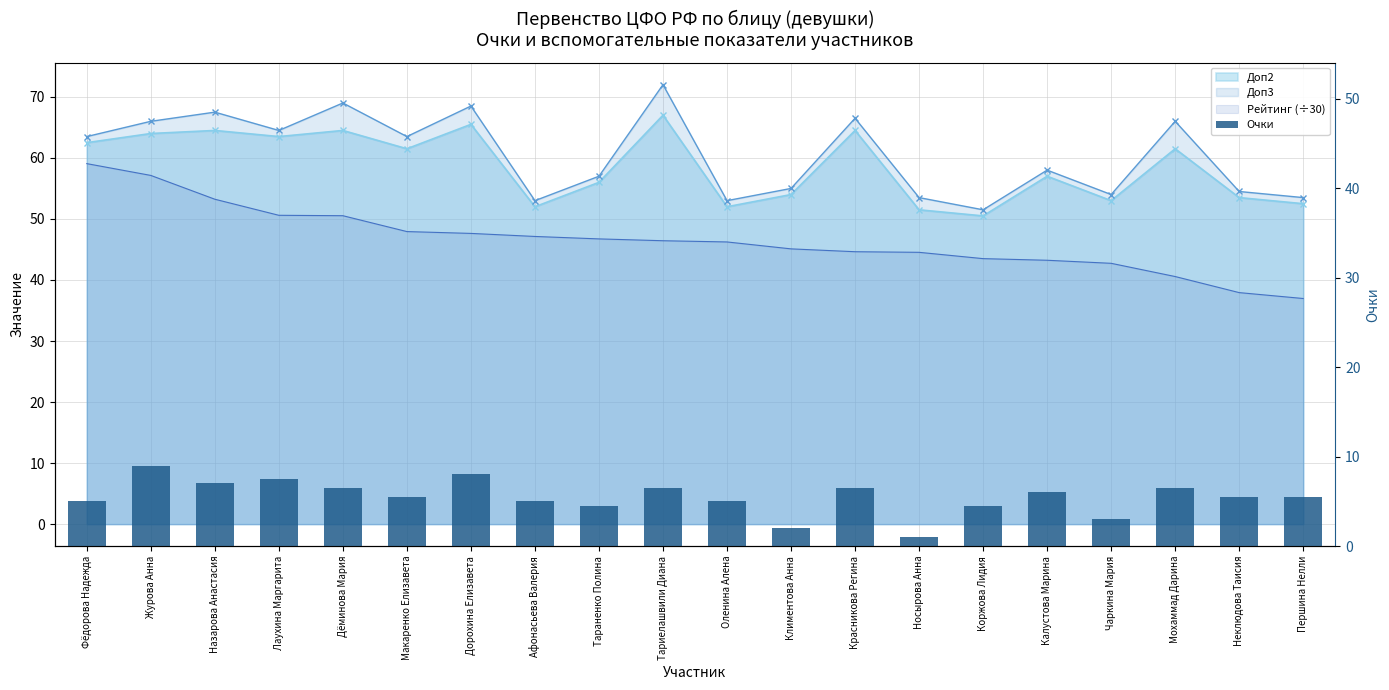

Reading right to left, transcribe all the data shown in this chart.

Першина Нелли=5.5	Неклюдова Таисия=5.5	Мохаммад Дарина=6.5	Чаркина Мария=3.0	Калустова Марина=6.0	Коржова Лидия=4.5	Носырова Анна=1.0	Красникова Регина=6.5	Климентова Анна=2.0	Оленина Алена=5.0	Тариелашвили Диана=6.5	Тараненко Полина=4.5	Афонасьева Валерия=5.0	Дорохина Елизавета=8.0	Макаренко Елизавета=5.5	Дёминова Мария=6.5	Лаухина Маргарита=7.5	Назарова Анастасия=7.0	Журова Анна=9.0	Фёдорова Надежда=5.0